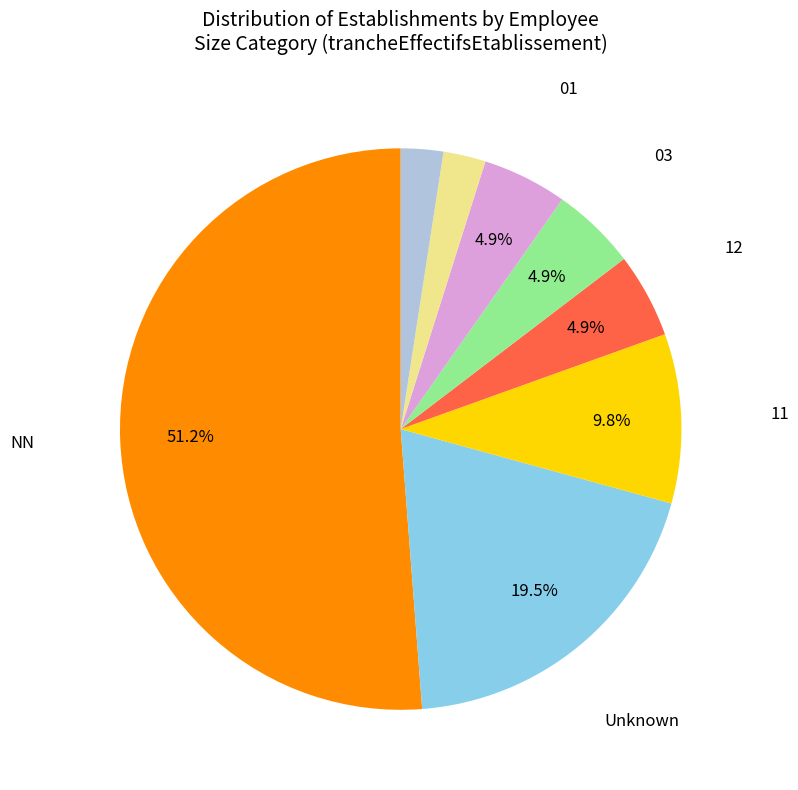

Is there any slice that represents more than half of the pie?

Yes